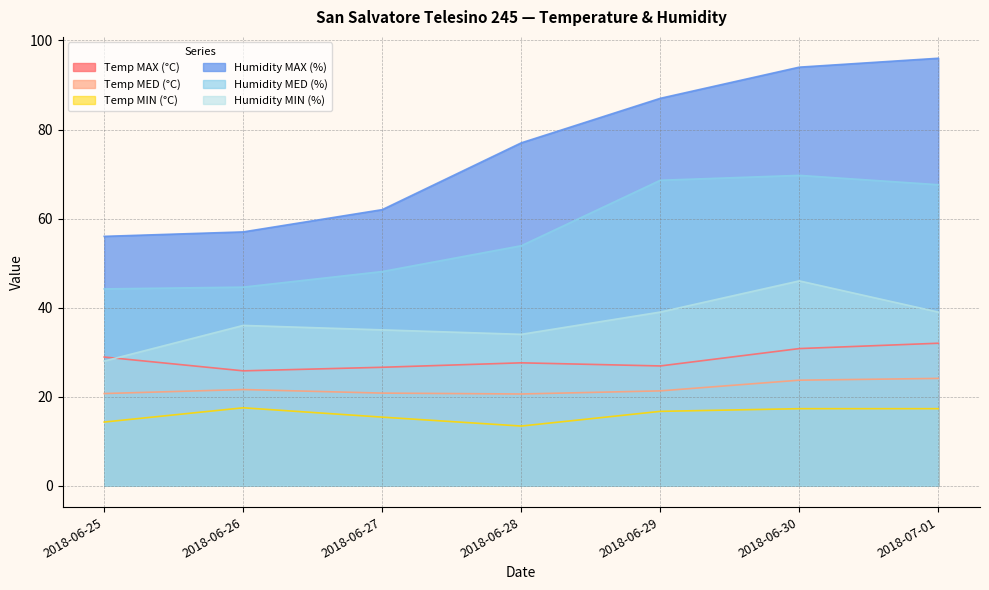

What is the smallest value displayed?

13.4